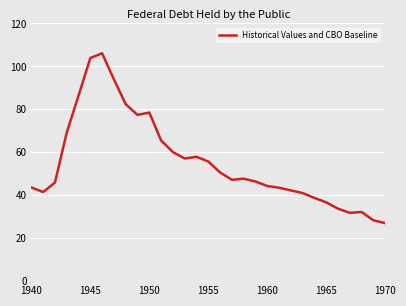

What is the greatest value displayed?

106.1